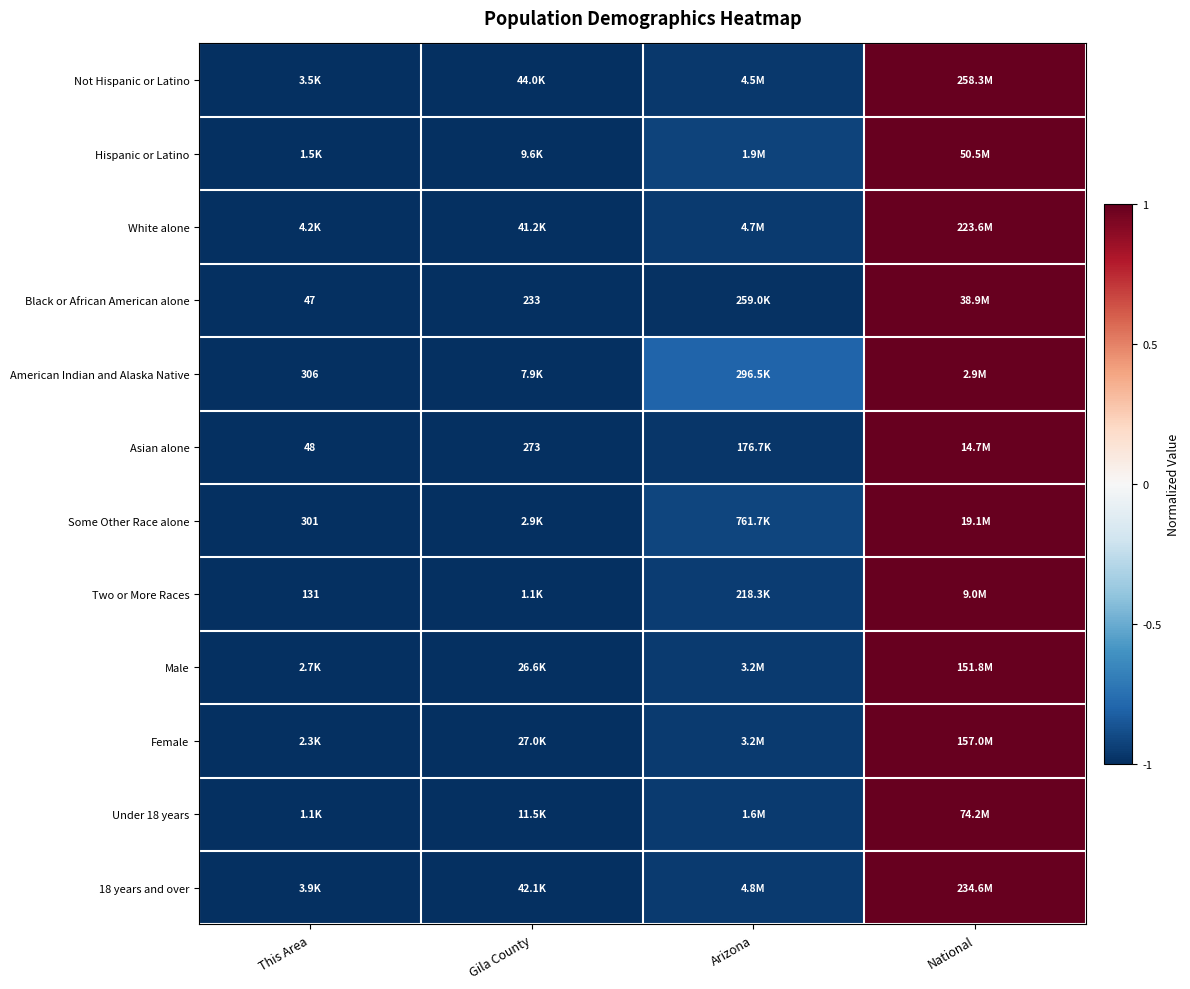

Where does the Asian alone series first go above 0?

National